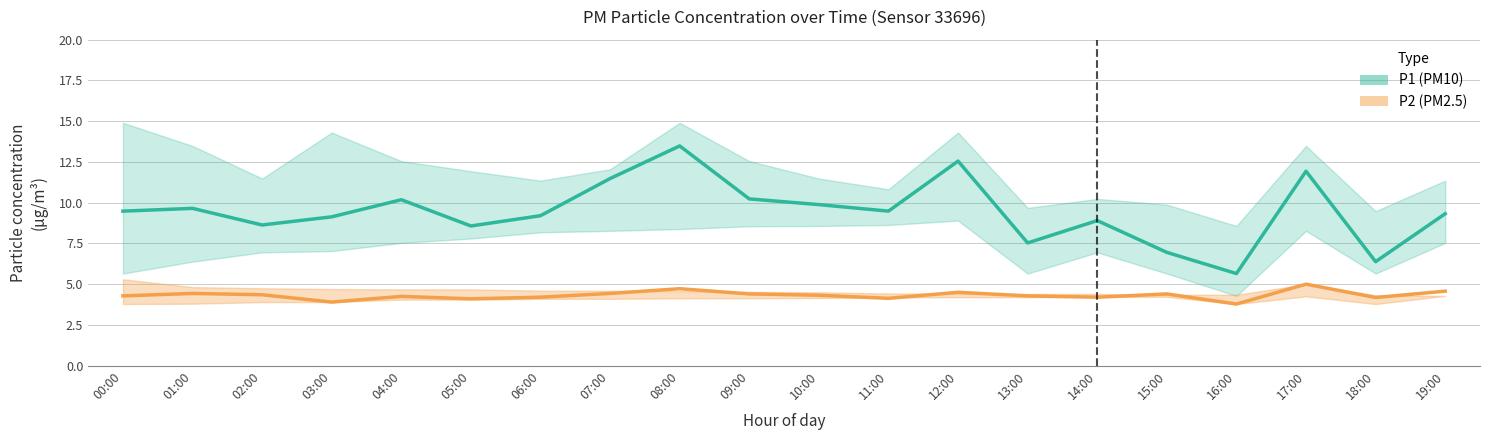

What is the approximate value of P2 (PM2.5) at 11:00?

4.1